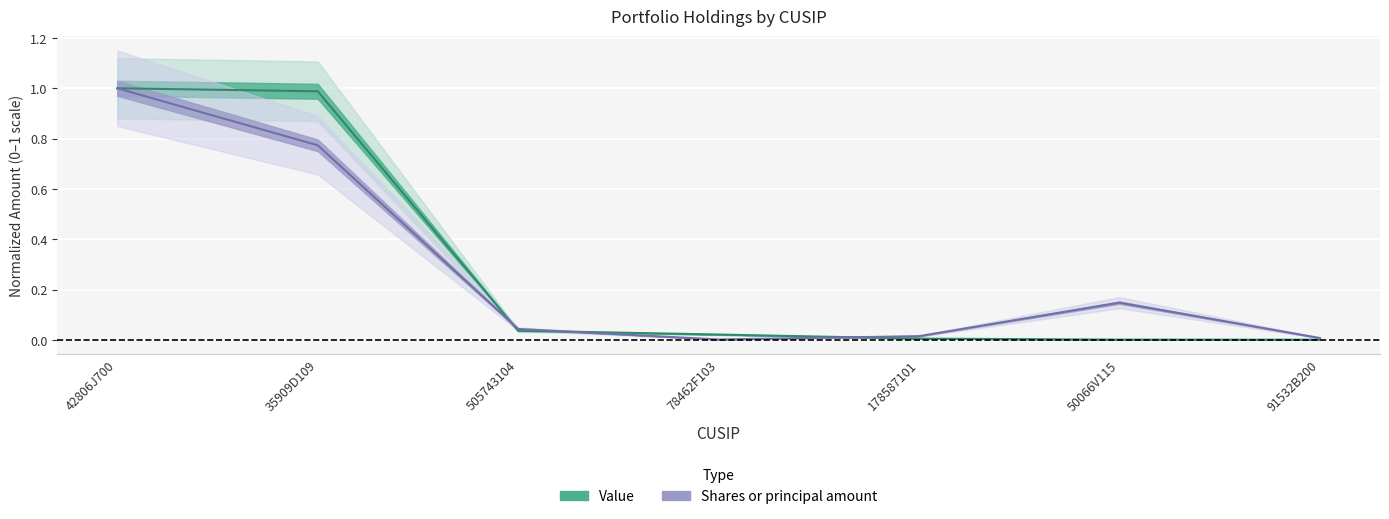

The Value series shows 0.0 at 50066V115. True or false?

False